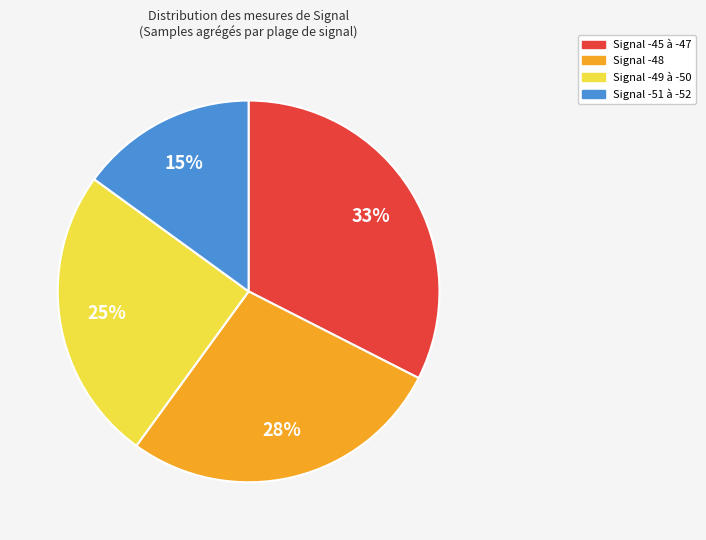

Is there any slice that represents more than half of the pie?

No